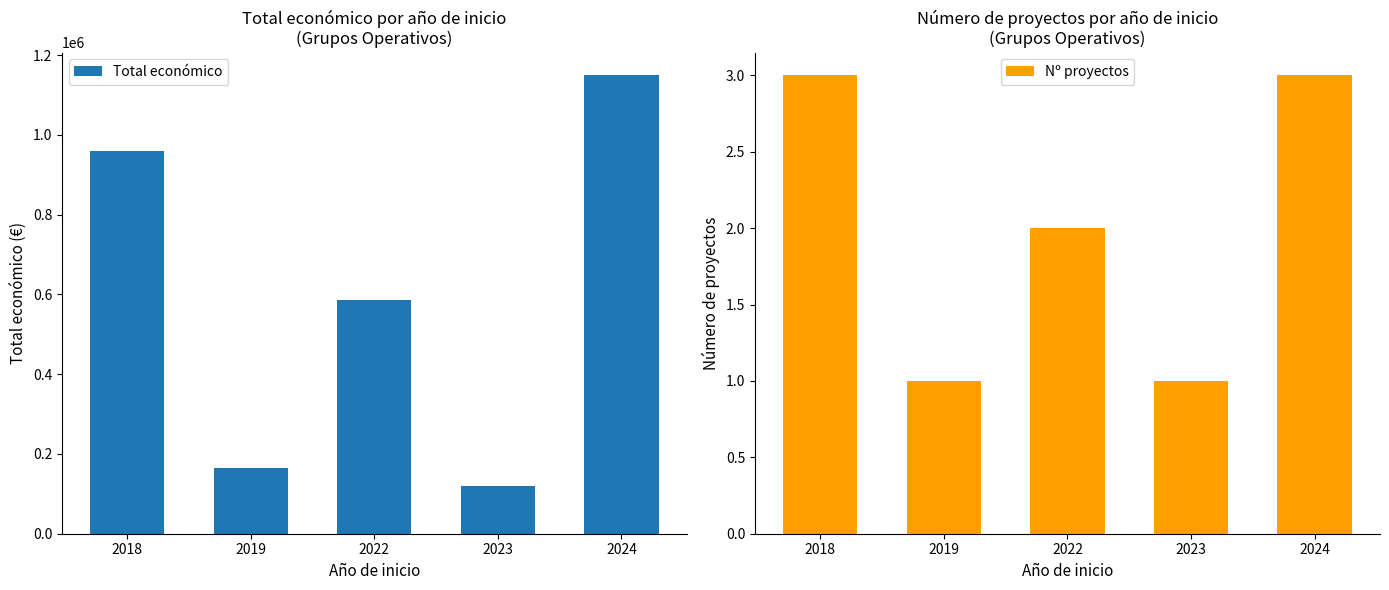

Is it true that Total económico equals 164995 at 2019?

True